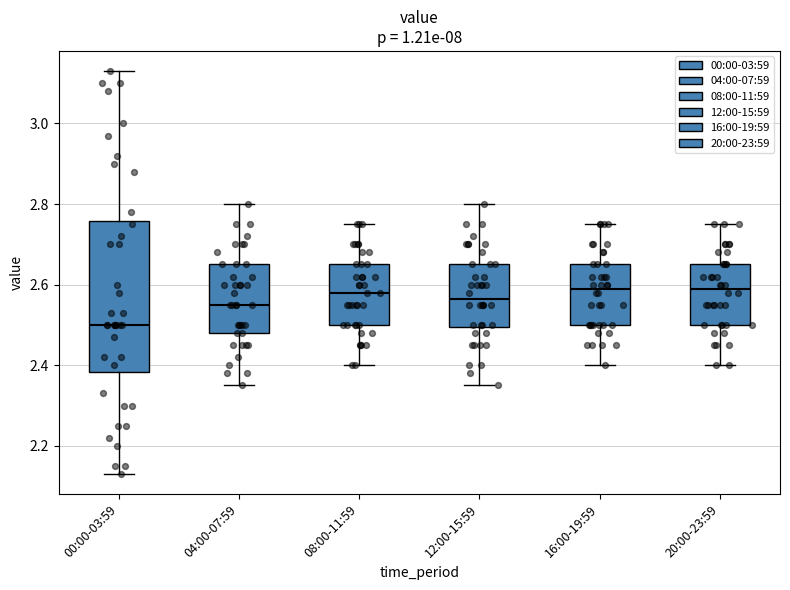

Which box has the lowest median line?

00:00-03:59